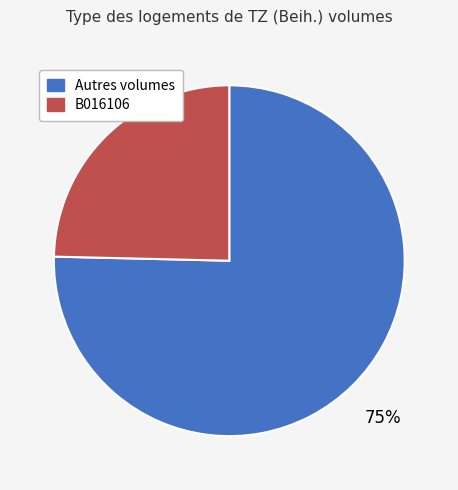

Which category has the smallest portion of the pie?

B016106